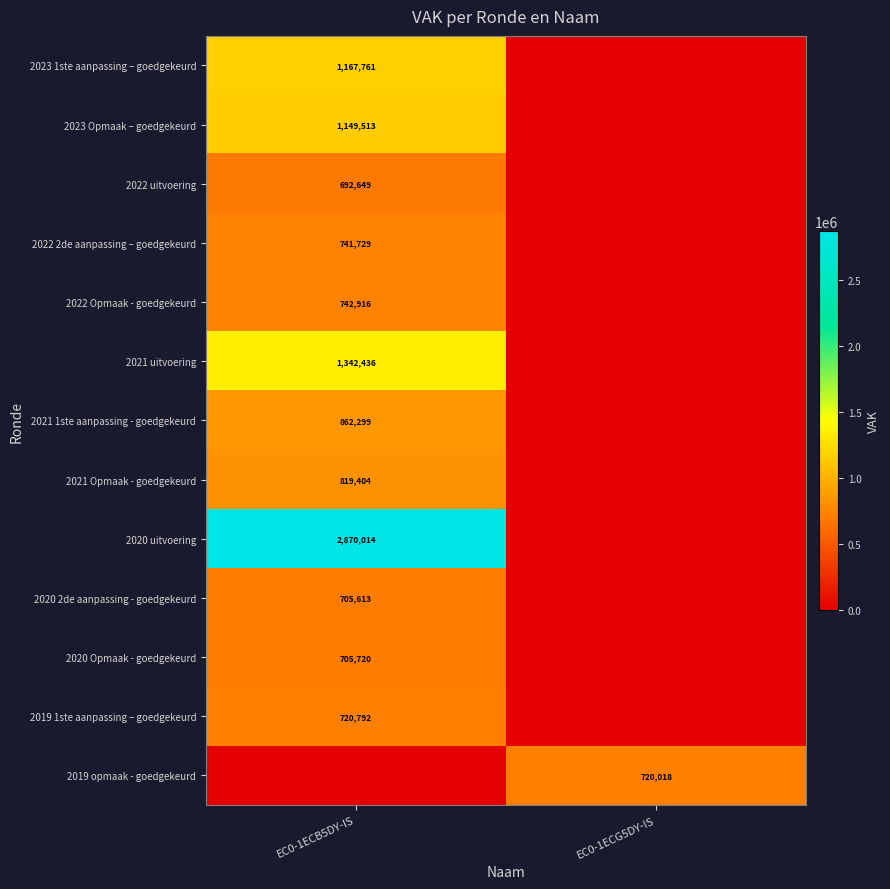

True or false: 2019 opmaak - goedgekeurd has a value of 1005053 at EC0-1ECG5DY-IS.

False